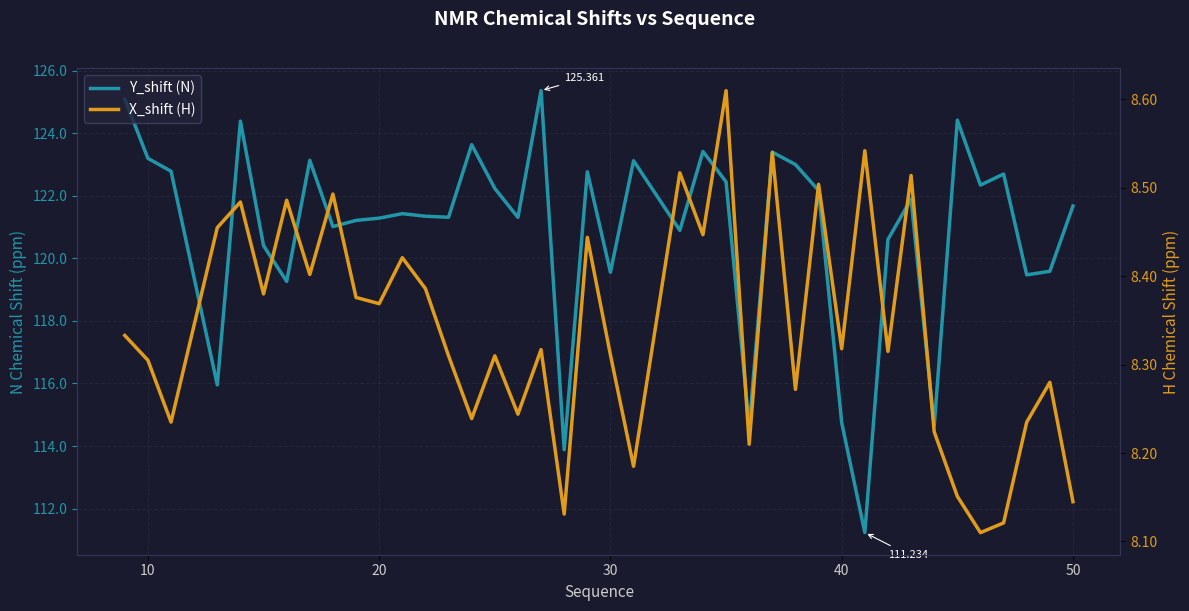

Is it true that Y_shift (N) equals 27.4 at 14?

False